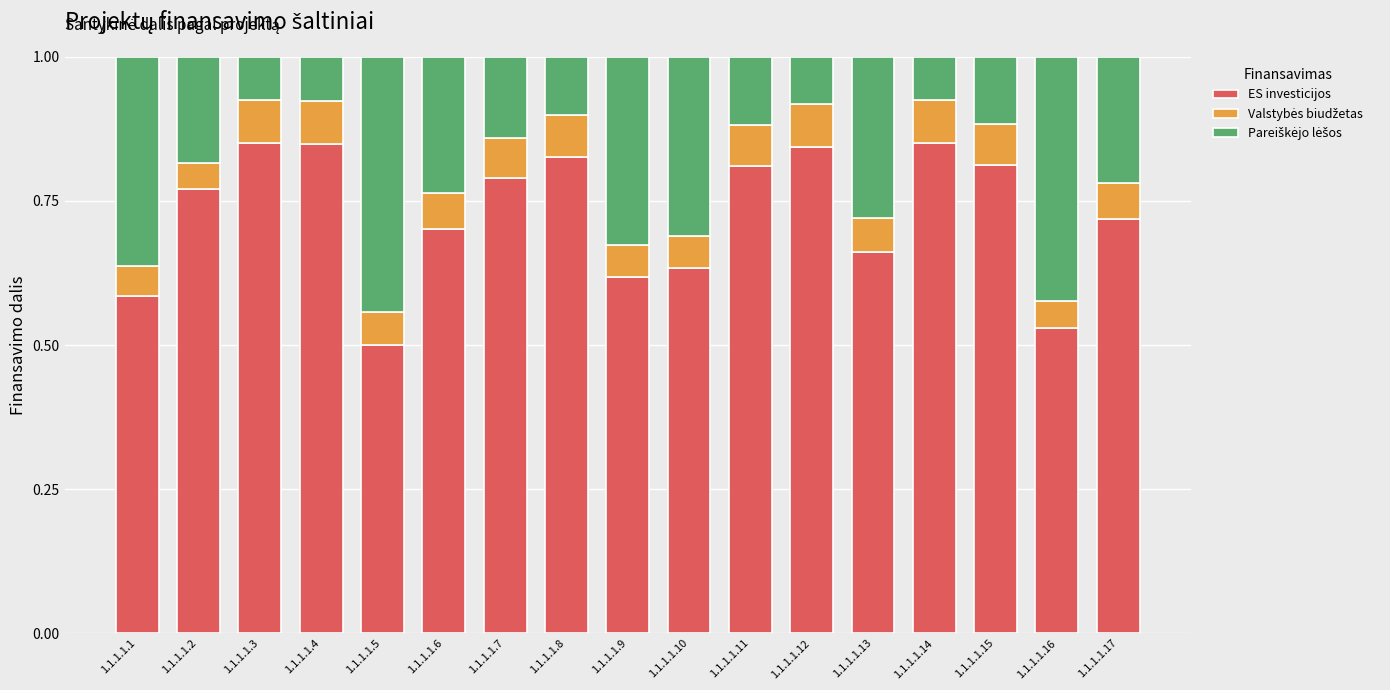

How many ES investicijos values are between 0 and 1?

17